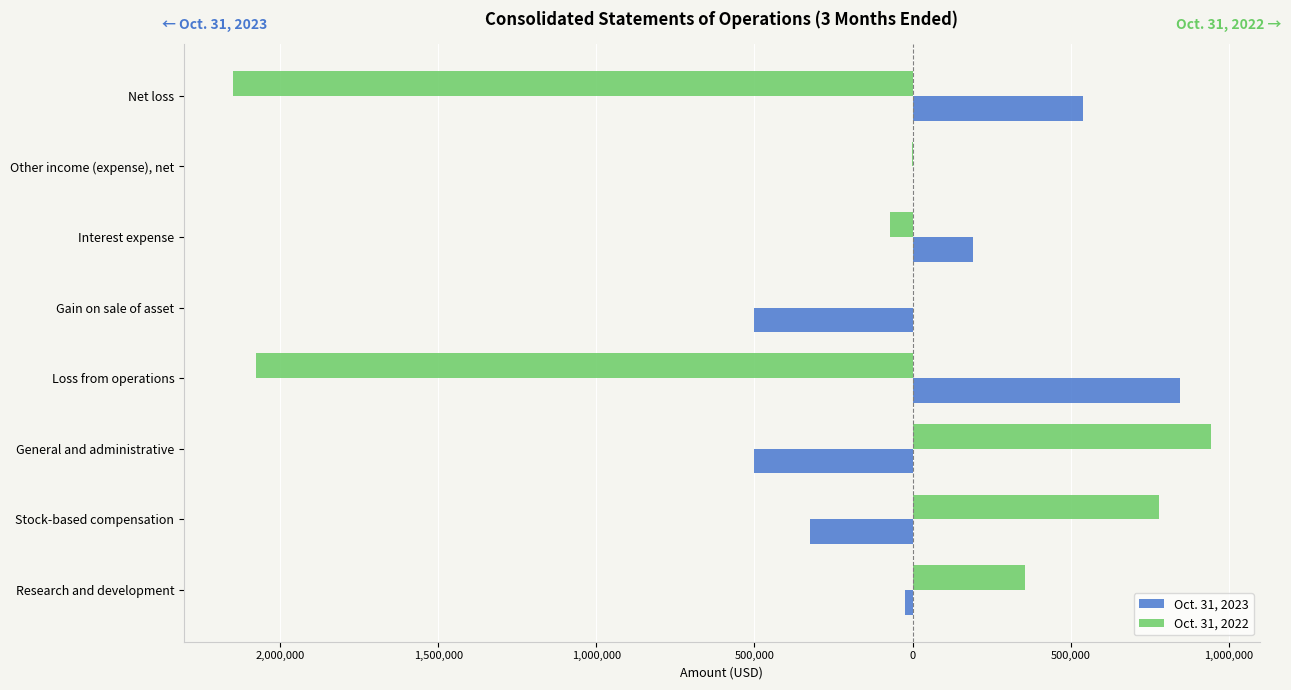

What is the difference between the second highest and second lowest values in the Oct. 31, 2022 series?

2857694